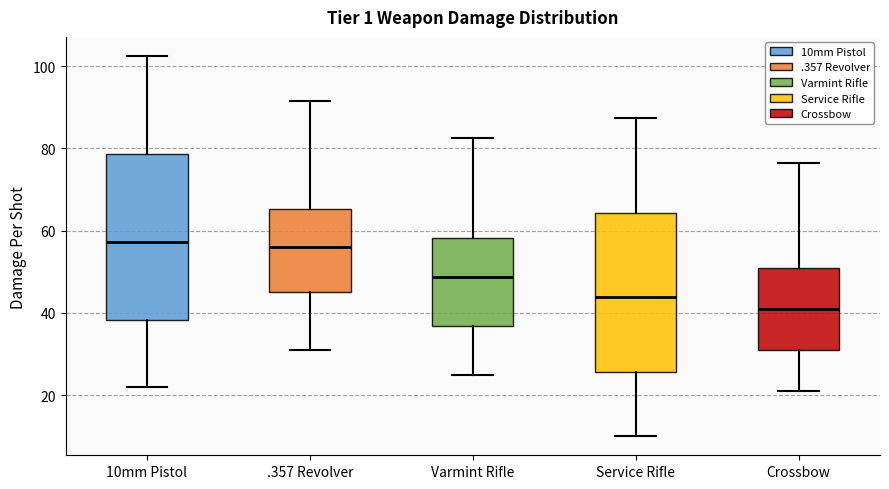

Reading left to right, read every box against the y-axis: the position of its median line, the range the box covers, and the ends of its whiskers. The values are not printed on the chart, so give them approximately, as read against the axis.

10mm Pistol: median 58, box 38 to 78, whiskers 22 to 102
.357 Revolver: median 56, box 46 to 66, whiskers 32 to 92
Varmint Rifle: median 48, box 36 to 58, whiskers 26 to 82
Service Rifle: median 44, box 26 to 64, whiskers 10 to 88
Crossbow: median 42, box 32 to 52, whiskers 22 to 76